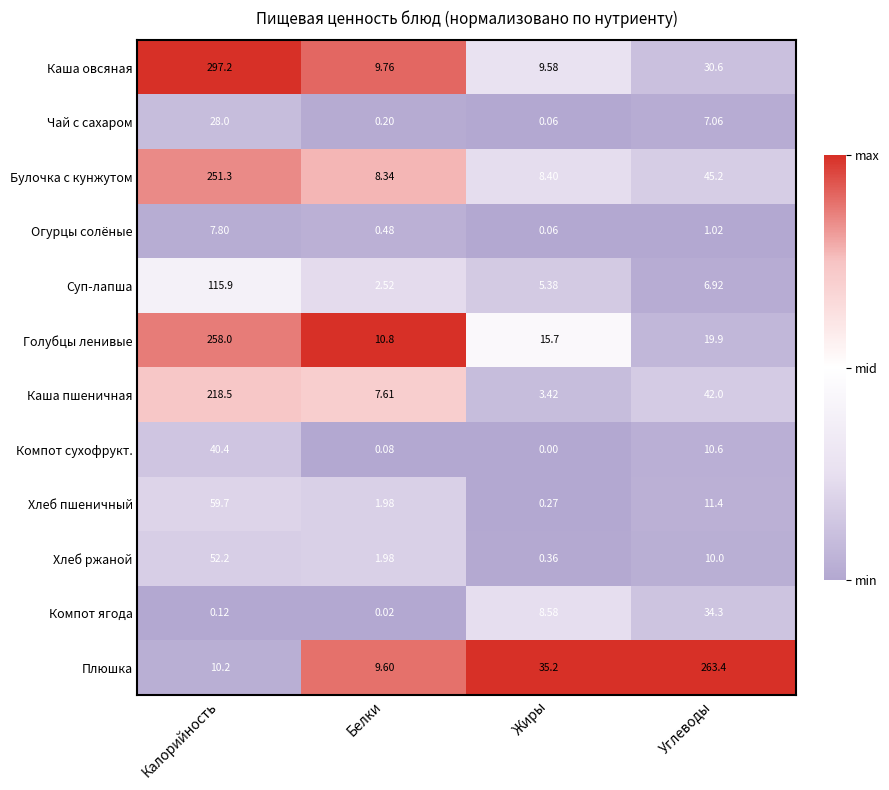

Is the value of Хлеб пшеничный at Белки greater than the value of Каша пшеничная at Белки?

No